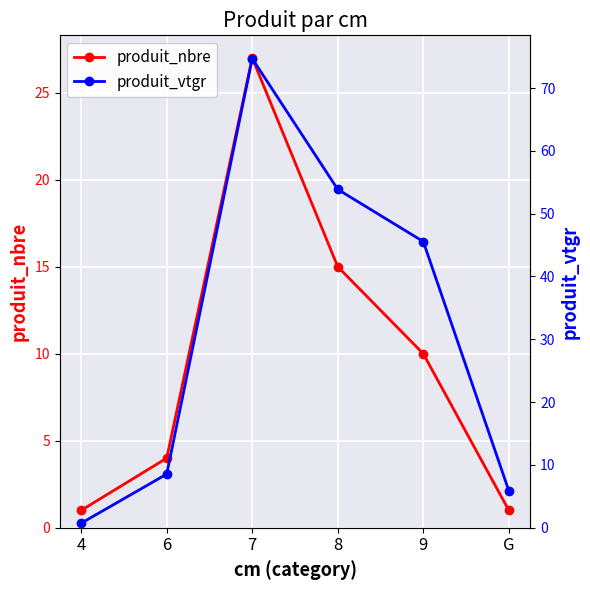

What is the smallest value displayed?

0.7